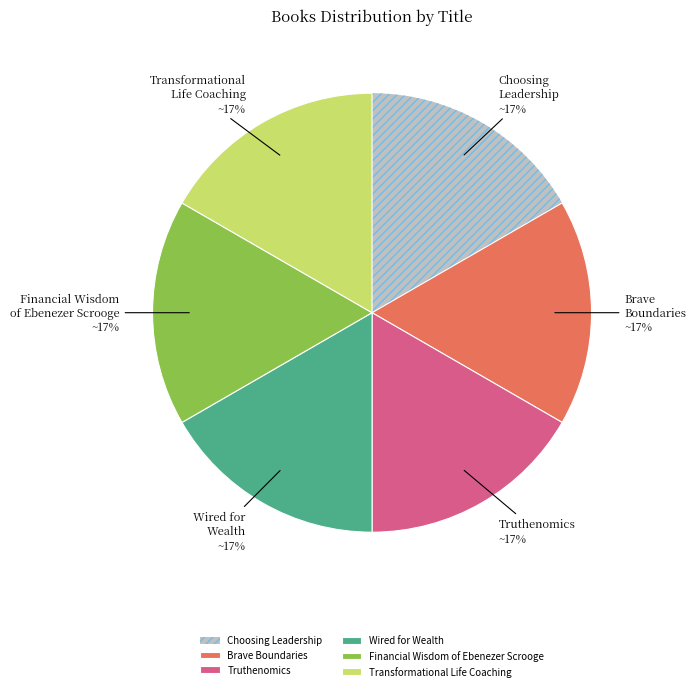

Combined, do Wired for Wealth and Transformational Life Coaching account for over 50%?

No